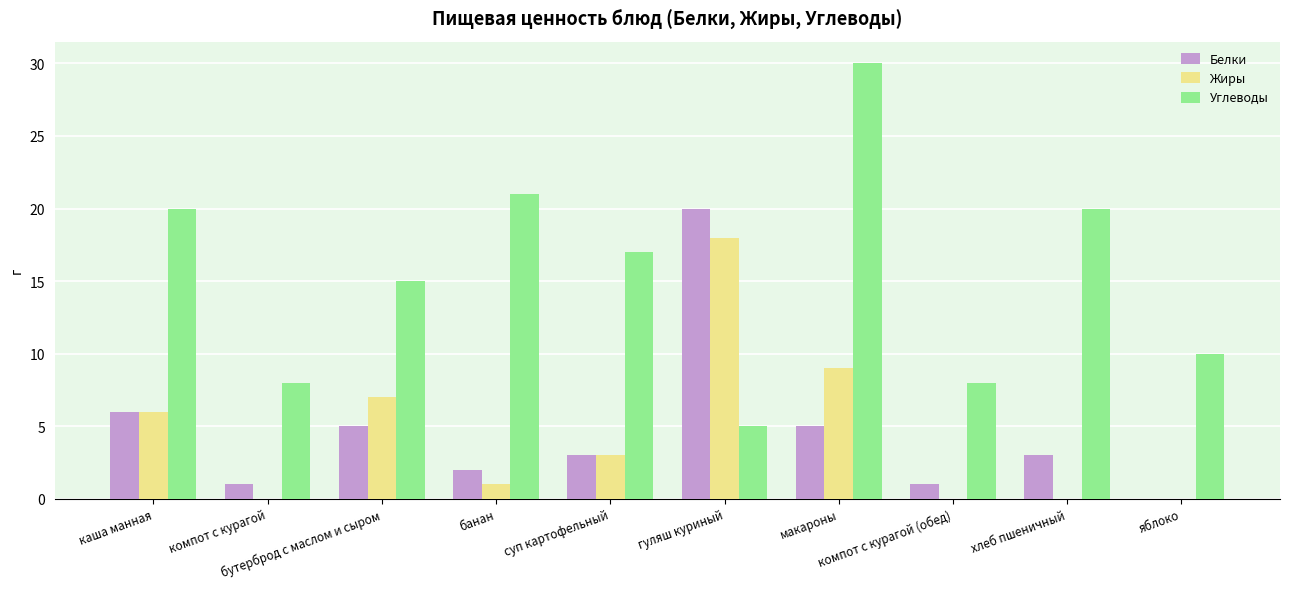

What is the sum of all Жиры values?

44